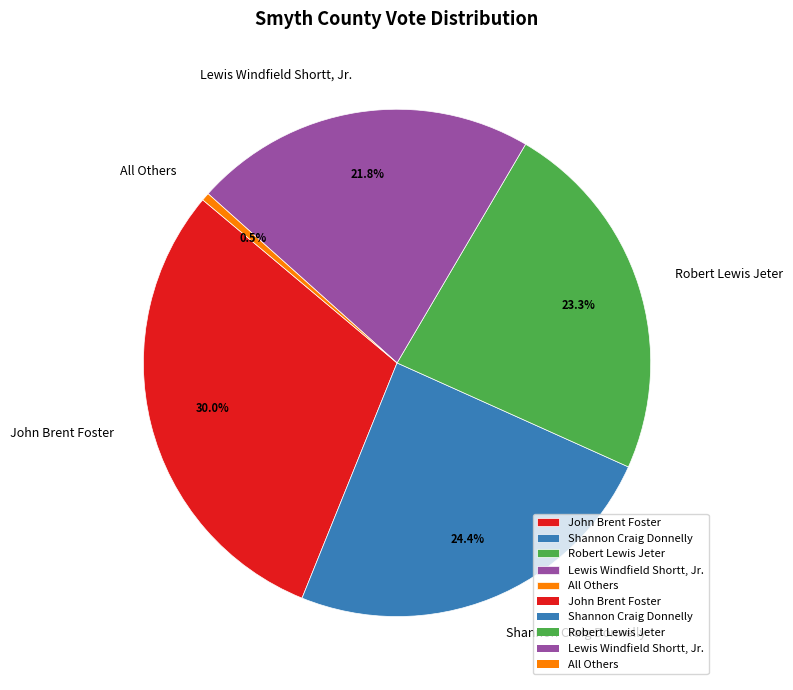

What percentage is the Shannon Craig Donnelly slice, to the nearest percent?

24%